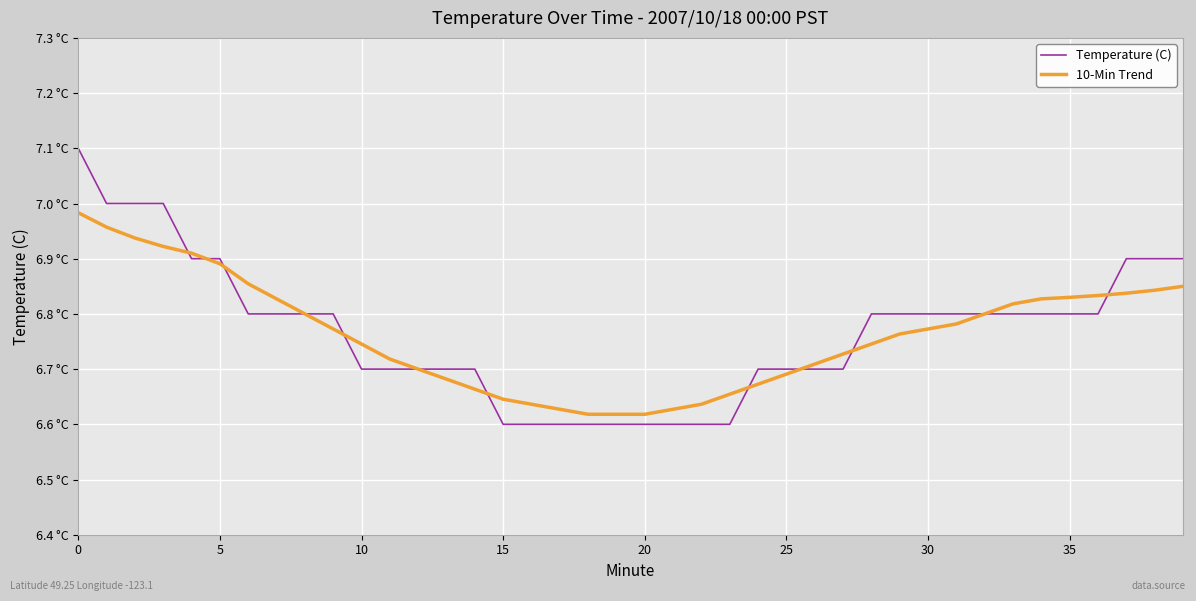

Reading right to left, list all the values displayed in this chart.

Temperature (C): 6.9	6.9	6.9	6.8	6.8	6.8	6.8	6.8	6.8	6.8	6.8	6.8	6.7	6.7	6.7	6.7	6.6	6.6	6.6	6.6	6.6	6.6	6.6	6.6	6.6	6.7	6.7	6.7	6.7	6.7	6.8	6.8	6.8	6.8	6.9	6.9	7.0	7.0	7.0	7.1
10-Min Trend: 6.8	6.8	6.8	6.8	6.8	6.8	6.8	6.8	6.8	6.8	6.8	6.7	6.7	6.7	6.7	6.7	6.7	6.6	6.6	6.6	6.6	6.6	6.6	6.6	6.6	6.7	6.7	6.7	6.7	6.7	6.8	6.8	6.8	6.9	6.9	6.9	6.9	6.9	7.0	7.0